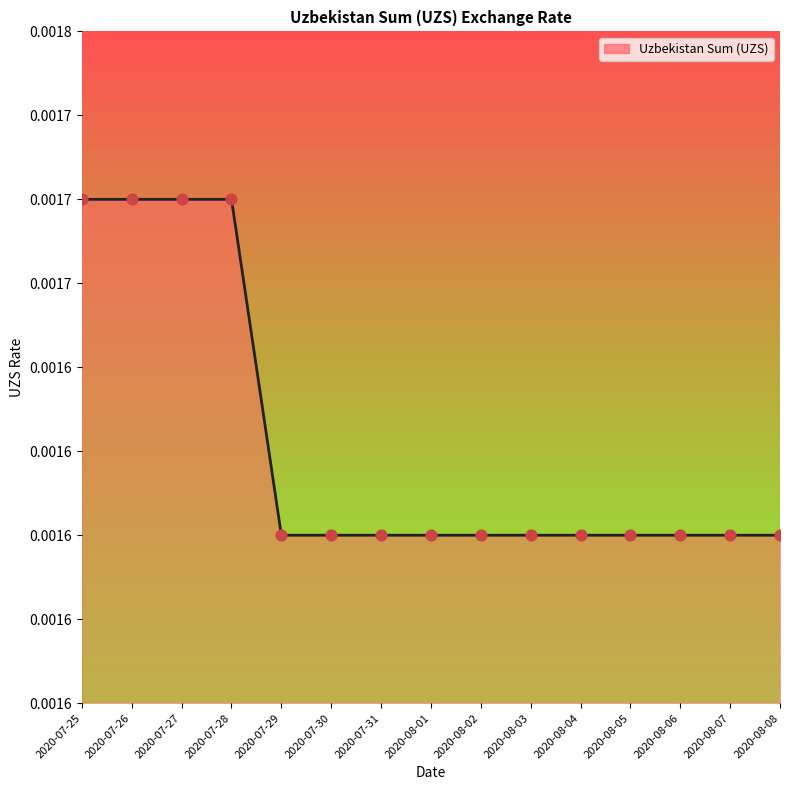

Between 2020-07-31 and 2020-07-29, which is larger?

2020-07-31